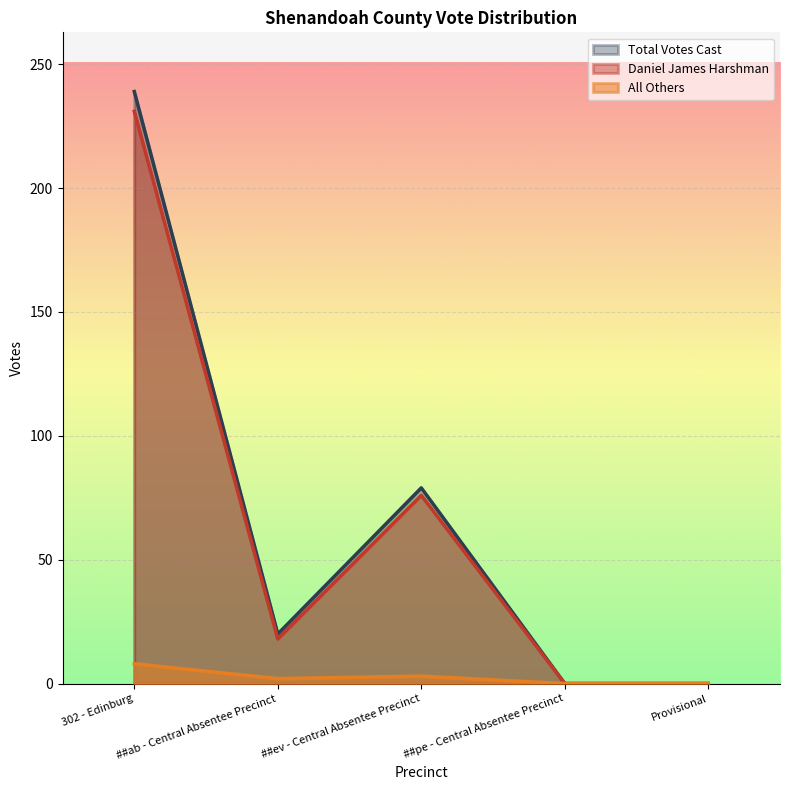

True or false: Total Votes Cast has a value of 369 at 302 - Edinburg.

False